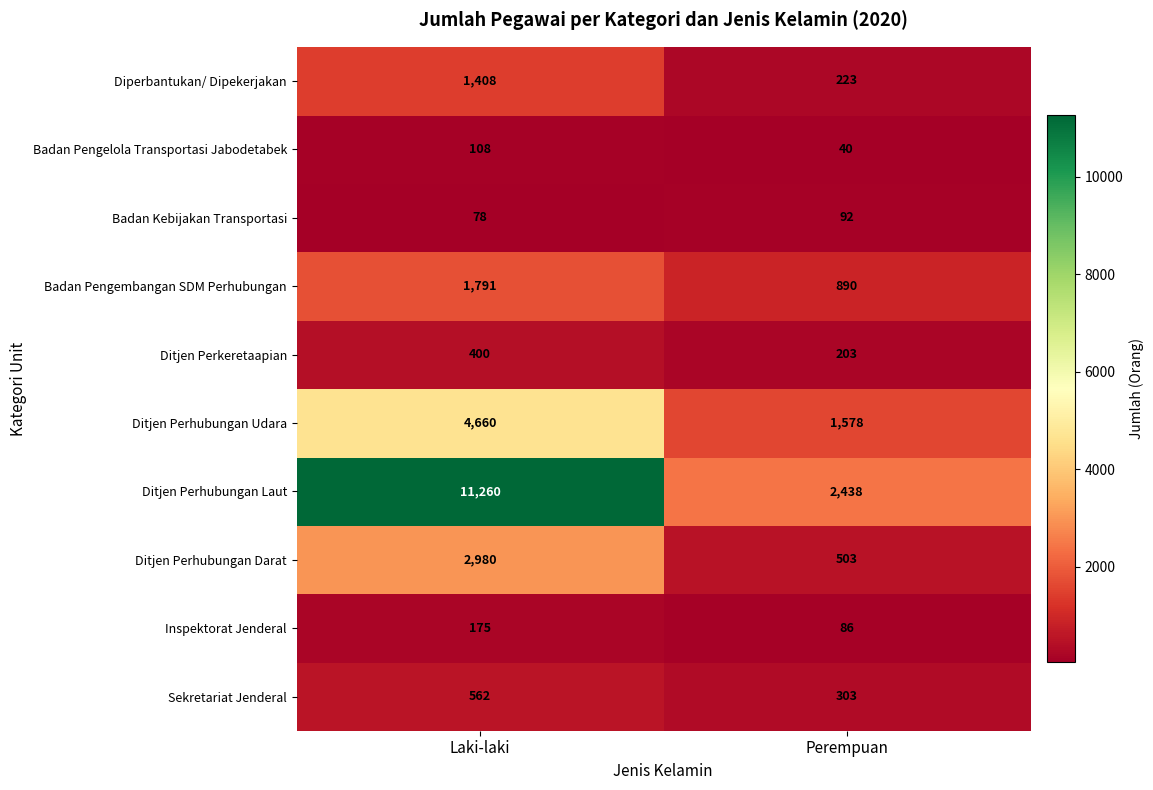

Reading right to left, transcribe all the data shown in this chart.

Diperbantukan/ Dipekerjakan: Perempuan=223	Laki-laki=1408
Badan Pengelola Transportasi Jabodetabek: Perempuan=40	Laki-laki=108
Badan Kebijakan Transportasi: Perempuan=92	Laki-laki=78
Badan Pengembangan SDM Perhubungan: Perempuan=890	Laki-laki=1791
Ditjen Perkeretaapian: Perempuan=203	Laki-laki=400
Ditjen Perhubungan Udara: Perempuan=1578	Laki-laki=4660
Ditjen Perhubungan Laut: Perempuan=2438	Laki-laki=11260
Ditjen Perhubungan Darat: Perempuan=503	Laki-laki=2980
Inspektorat Jenderal: Perempuan=86	Laki-laki=175
Sekretariat Jenderal: Perempuan=303	Laki-laki=562